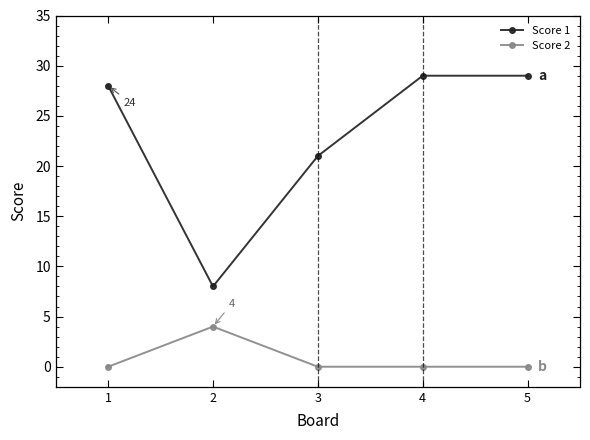

Is the value of Score 1 at 4 greater than the value of Score 2 at 3?

Yes